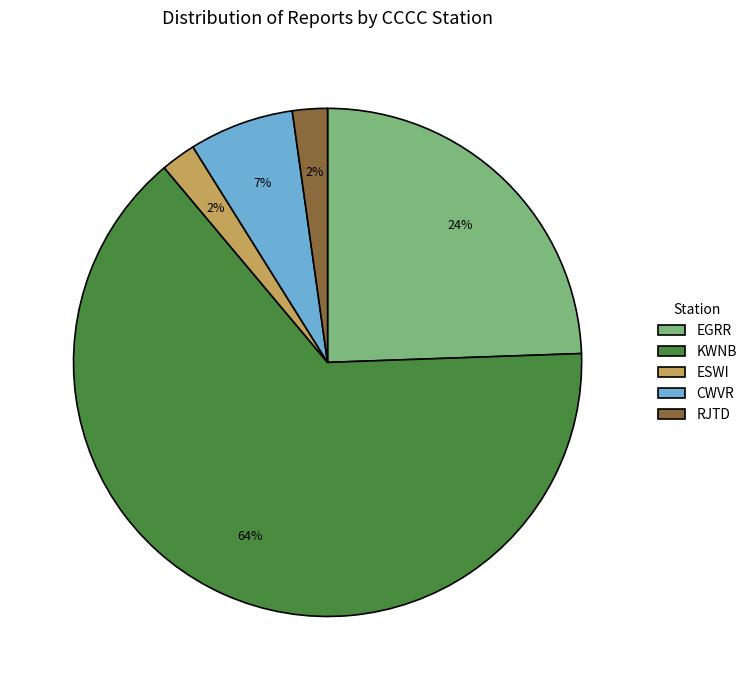

True or false: RJTD accounts for 2% of the total.

True